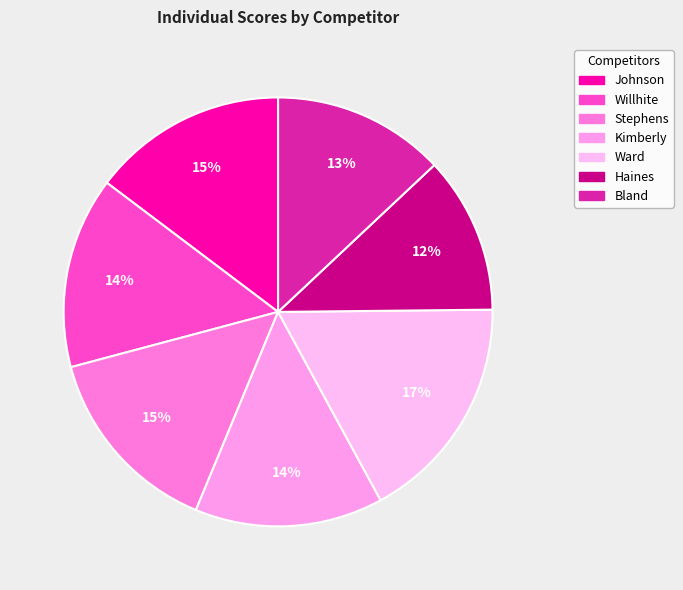

To the nearest percent, what is the average slice percentage?

14%